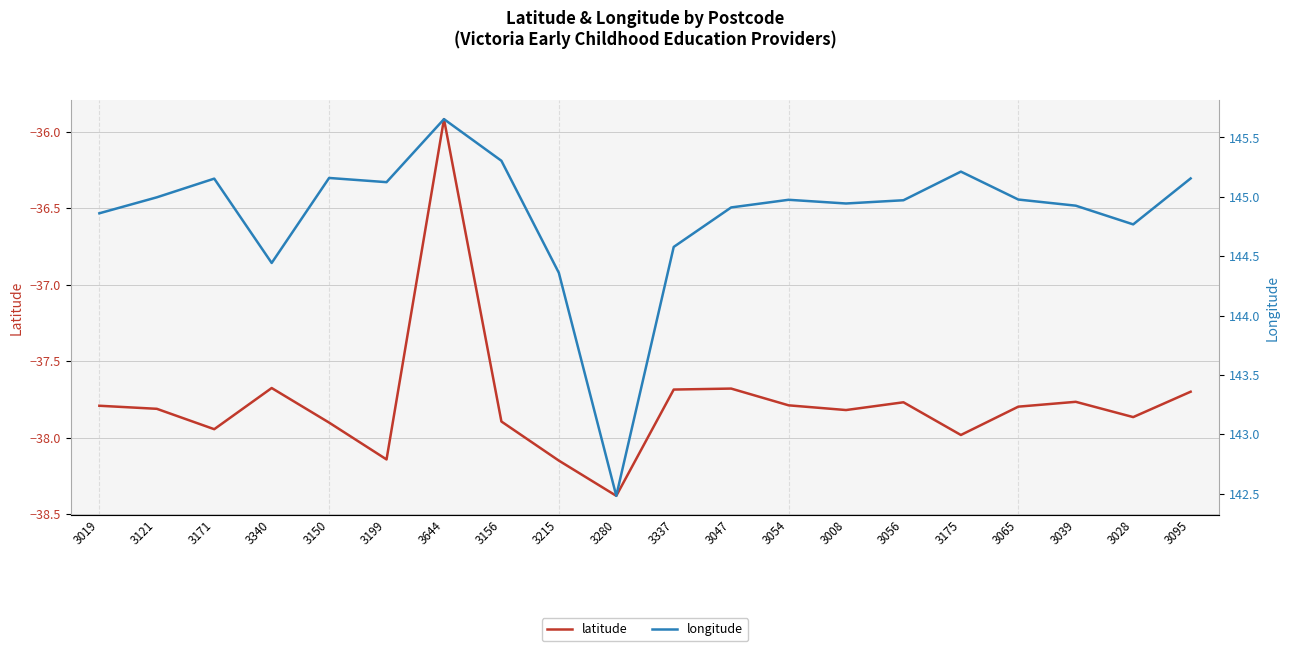

At 3175, list the series in order from smallest to largest.

latitude, longitude